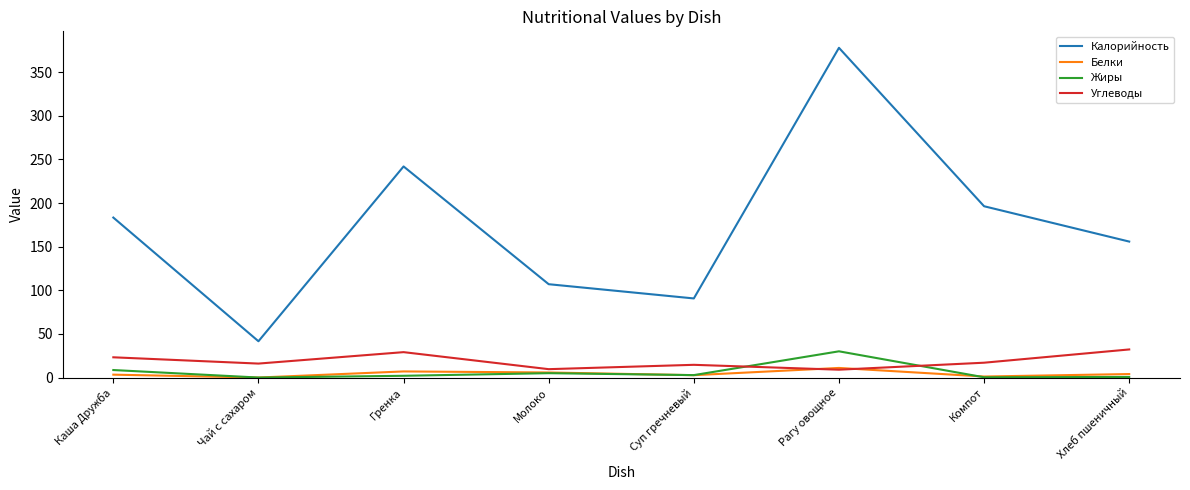

Which category has the lowest value in the Калорийность series?

Чай с сахаром